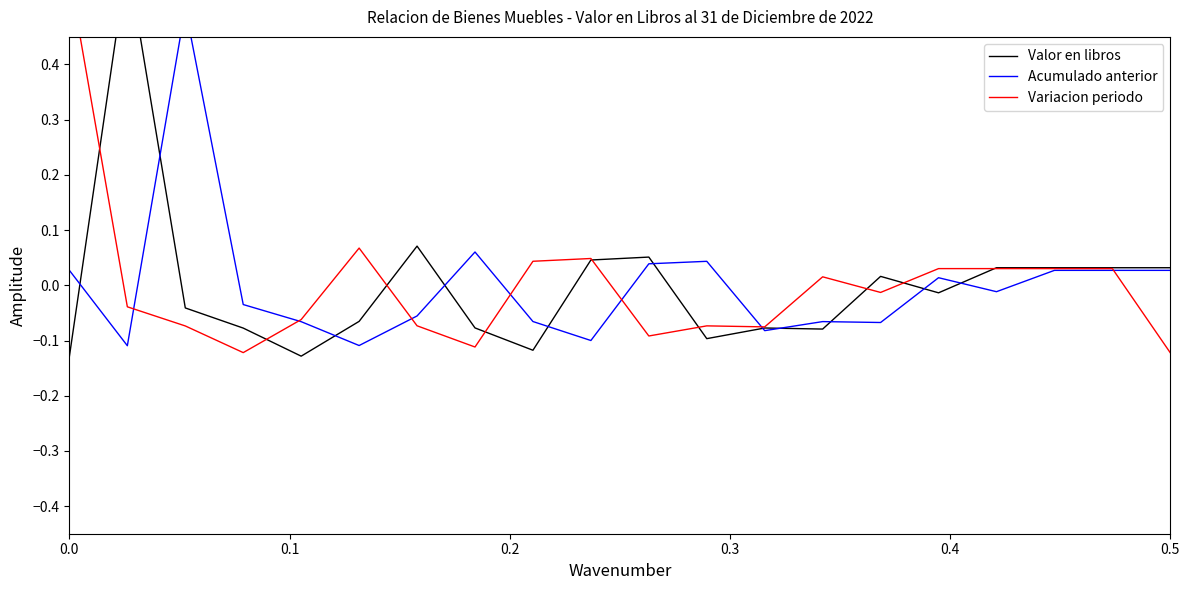

Which series ends up on top after the final intersection of Variacion periodo and Valor en libros?

Valor en libros